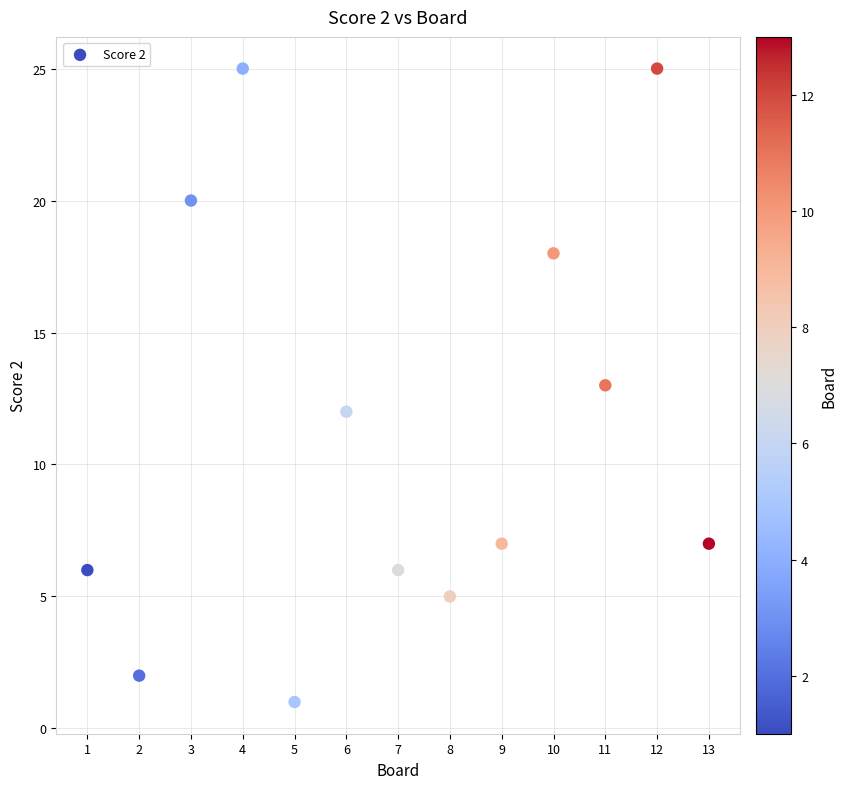

What is the range of Y values (max minus min)?

24